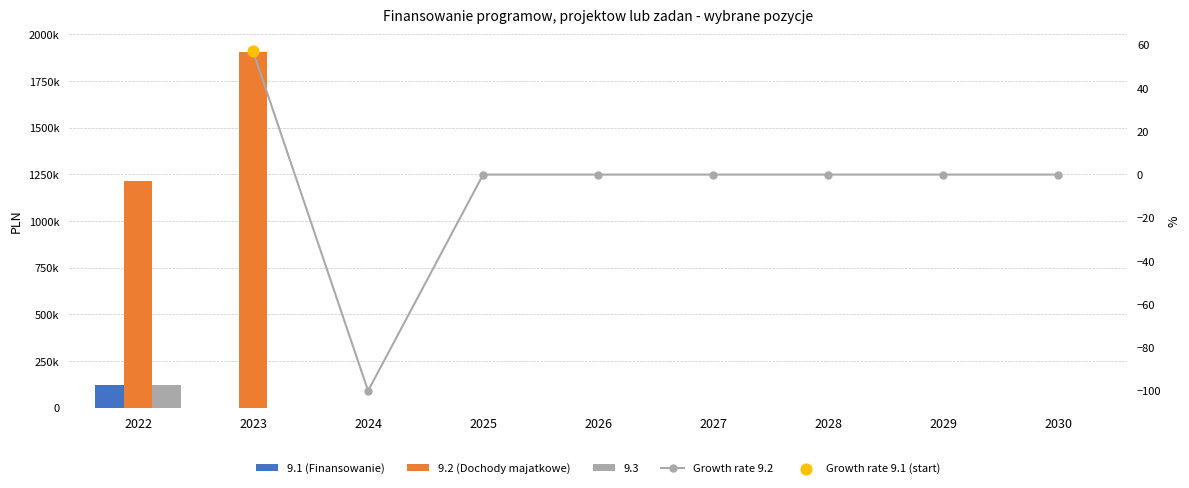

At which category is the sum across all series the highest?

2023